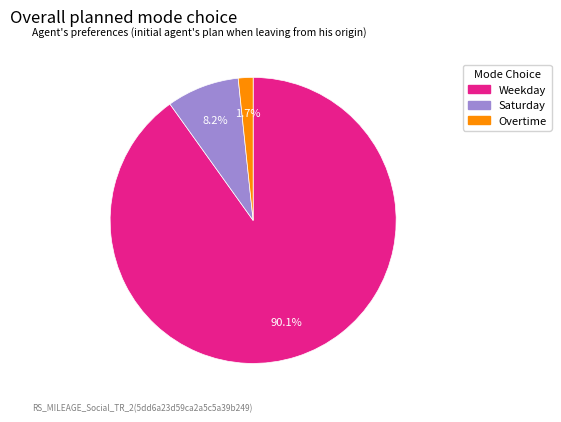

Does any single category account for the majority?

Yes